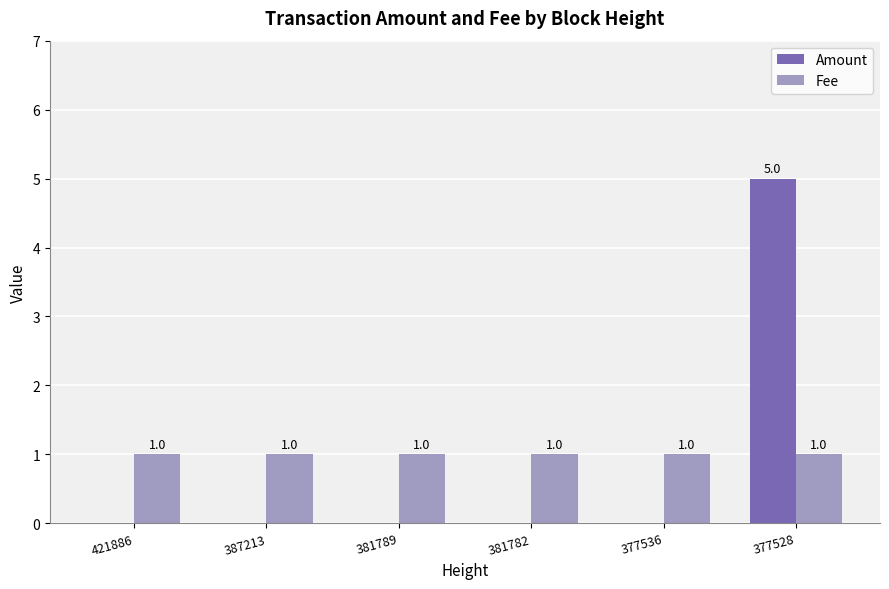

What value does the Fee series have at 421886?

1